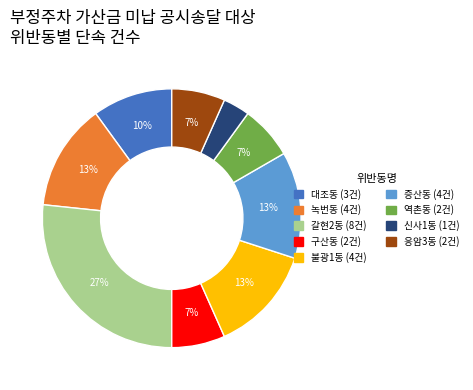

How many slices are in this pie chart?

9